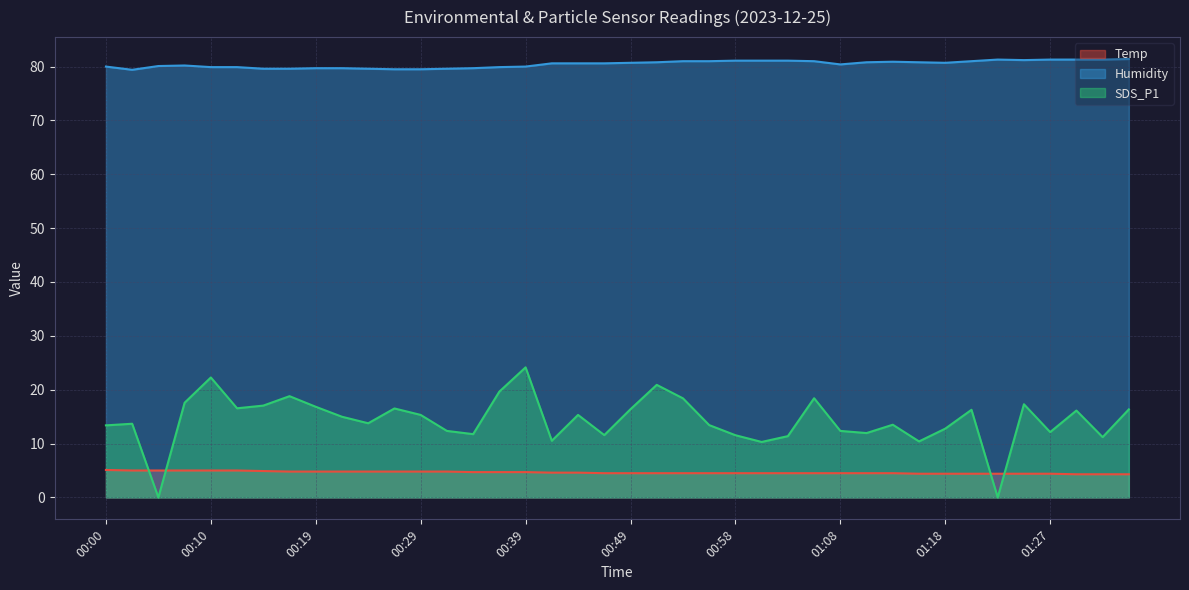

What is the value of the SDS_P1 point at the 5th from the left?

22.3